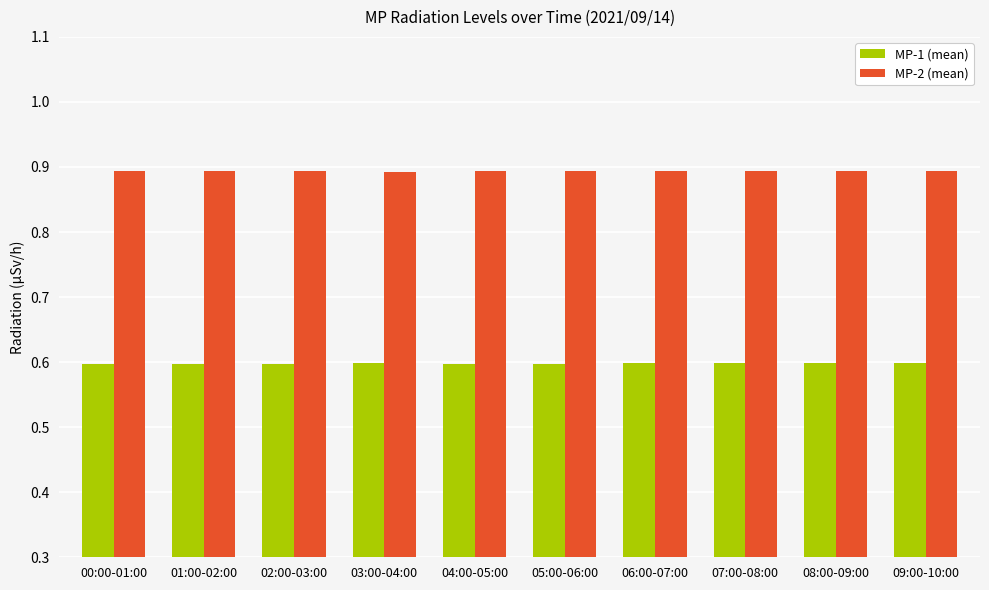

Are the bars horizontal?

No